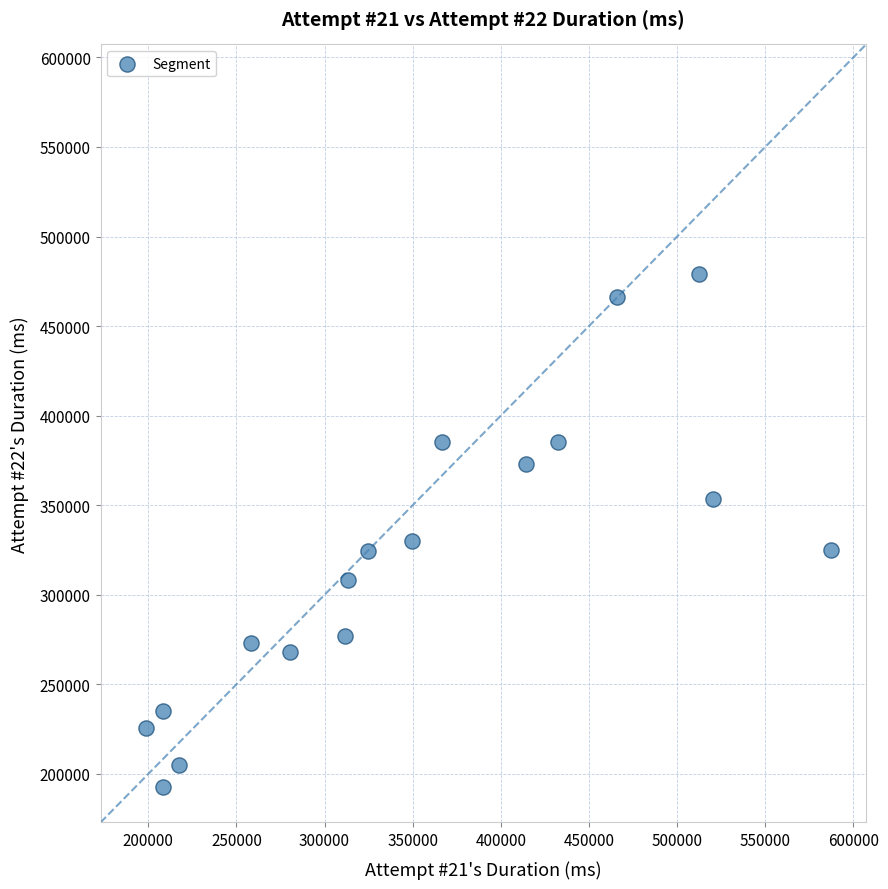

What is the range of X values (max minus min)?

388906